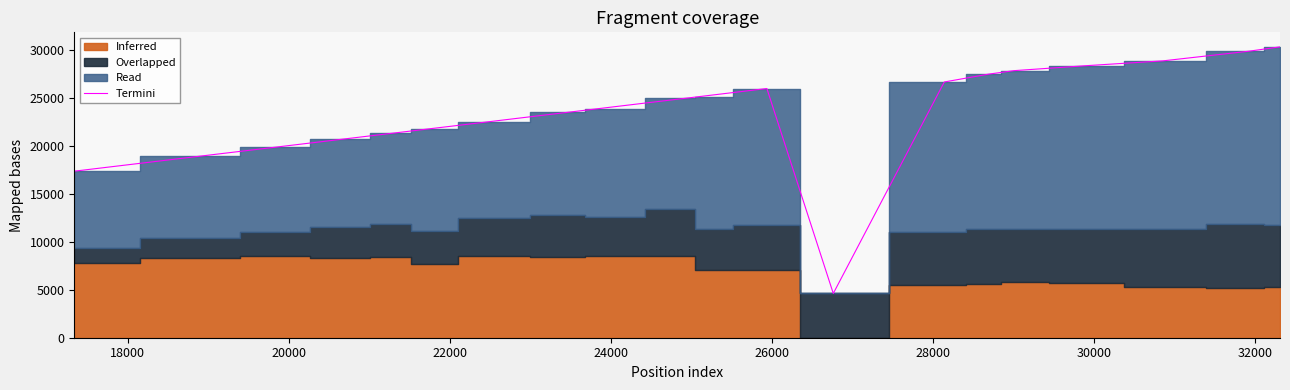

What is the lowest value of the Termini series?

4609